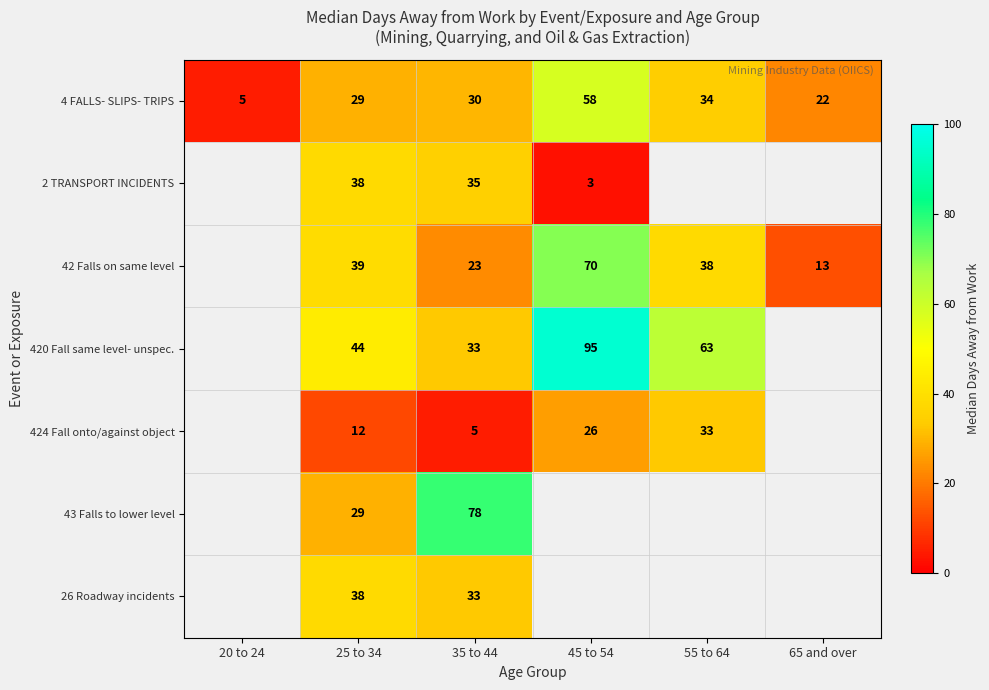

At which label is 4 FALLS- SLIPS- TRIPS closest to 31?

35 to 44